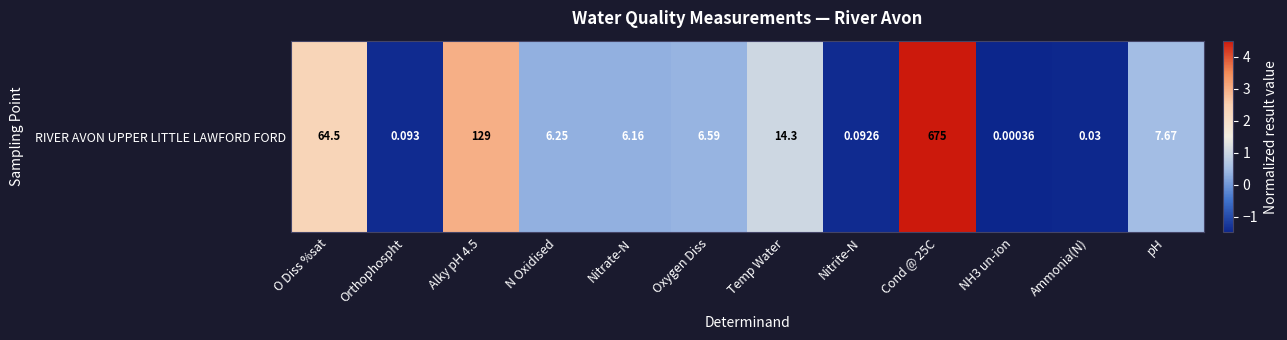

What is the difference between the maximum and minimum values?

6.0